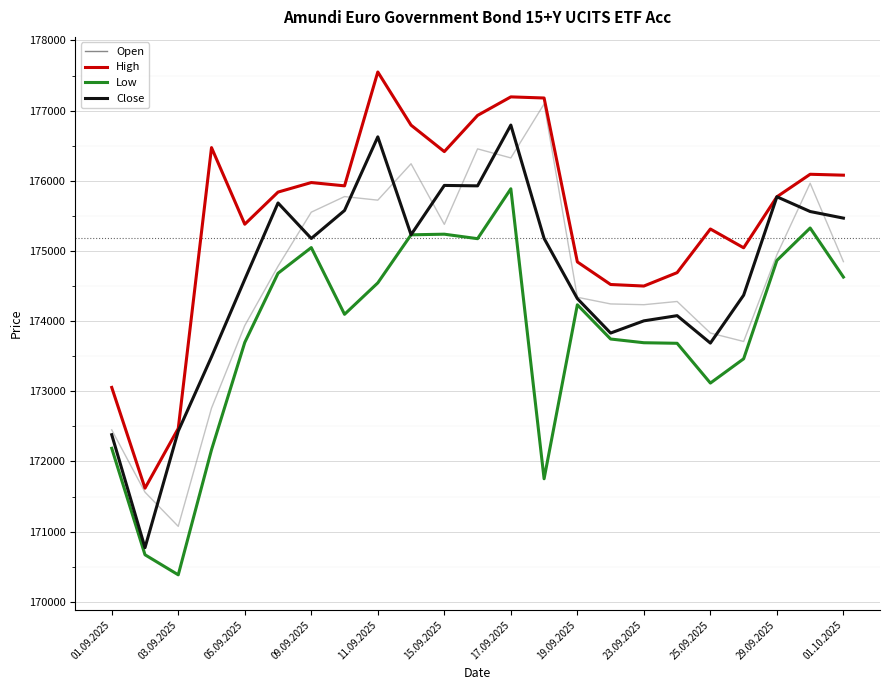

Which series has the largest total across all categories?

High